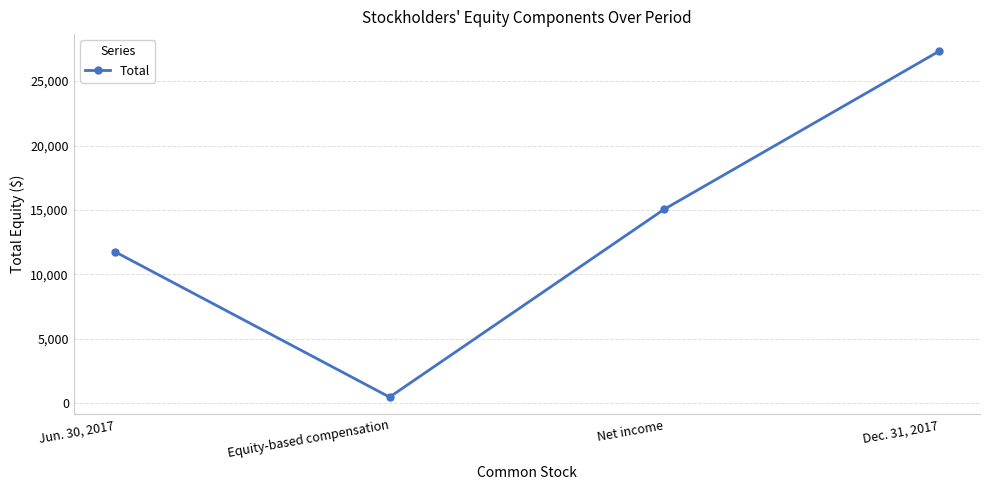

Read the value at Equity-based compensation, to the nearest 50.

500